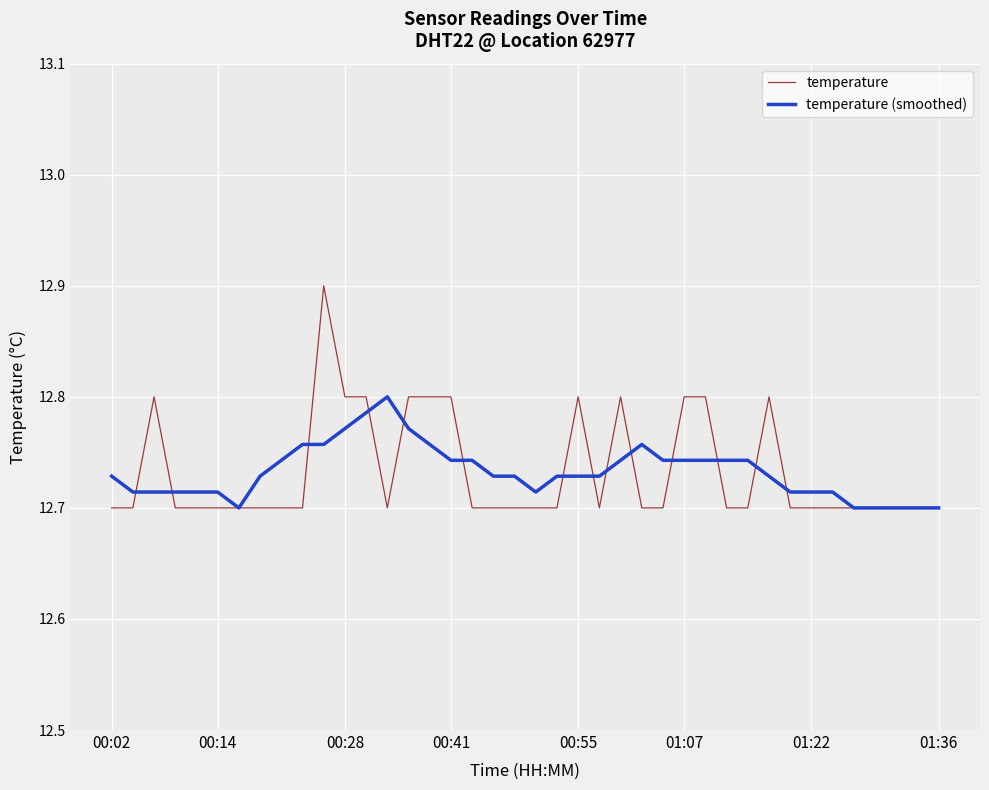

Which series has the largest range (max minus min)?

temperature